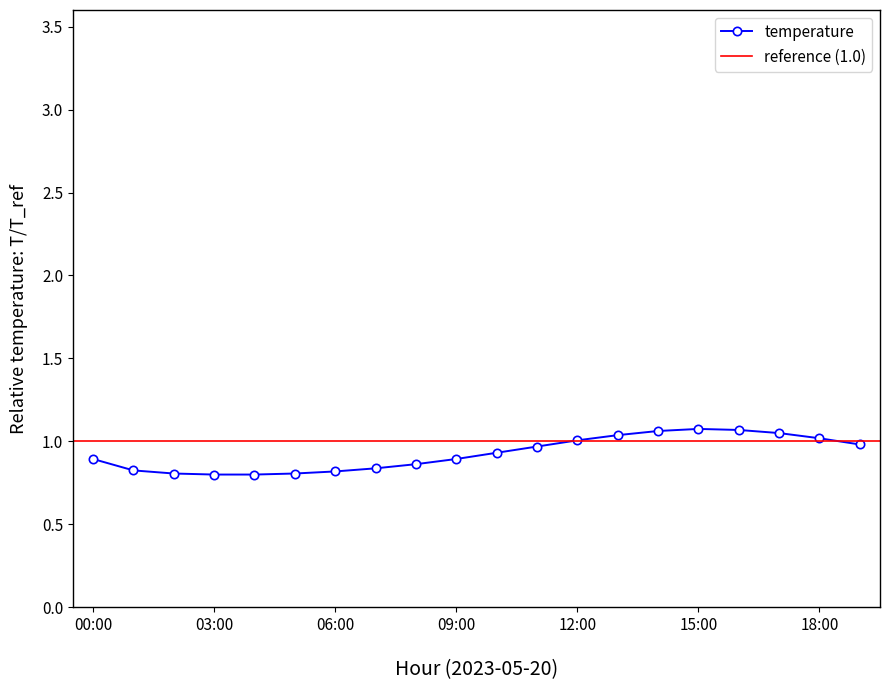

Approximately how many times larger is the value at 01:00 compared to 14:00?

0.8